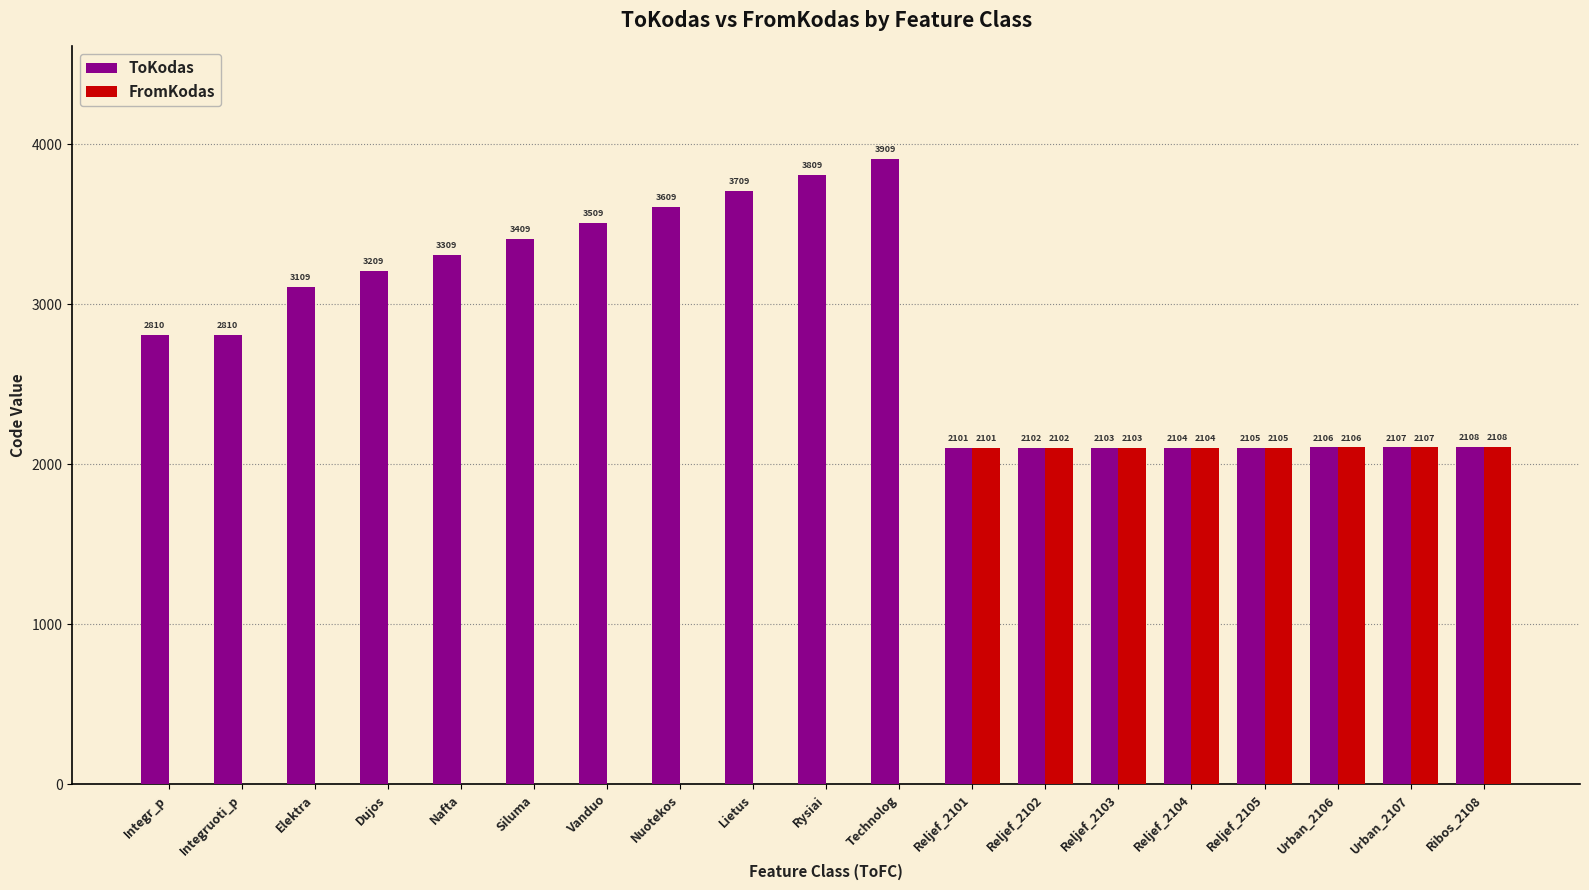

Are the bars horizontal?

No